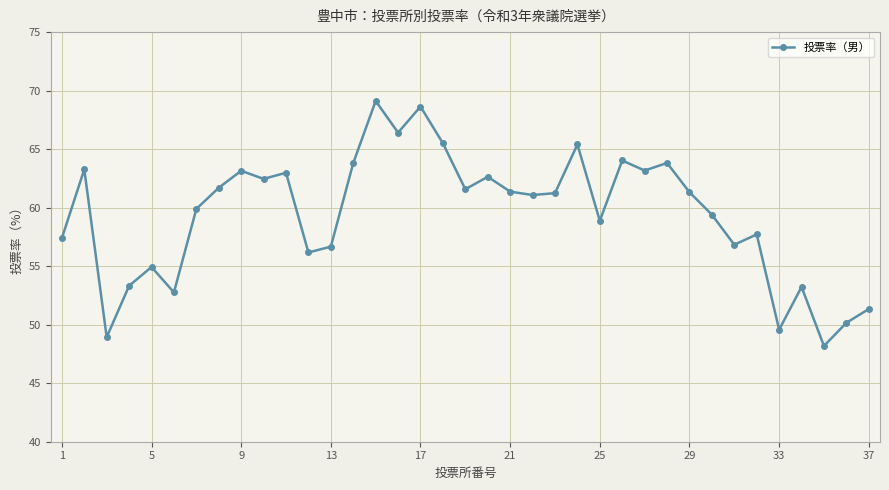

What is the minimum value shown in the chart?

48.2